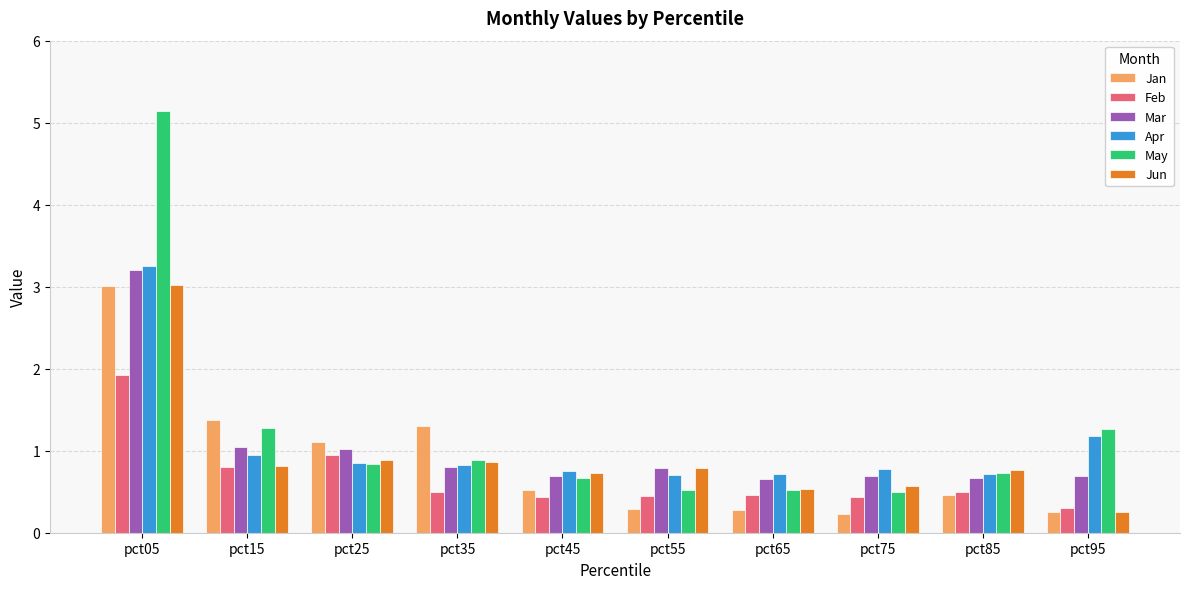

What is the average value of the May series?

1.2